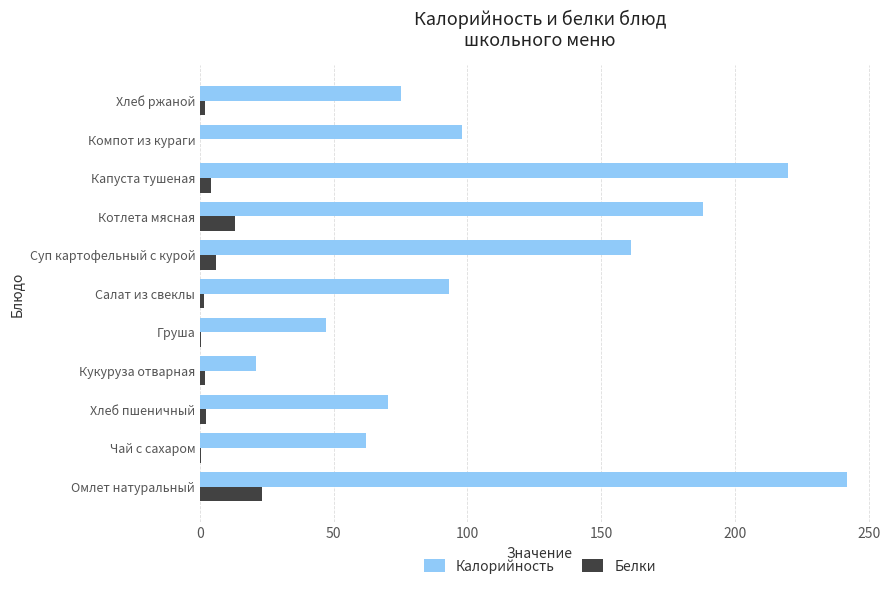

Between Груша and Хлеб ржаной, which series saw the biggest shift?

Калорийность